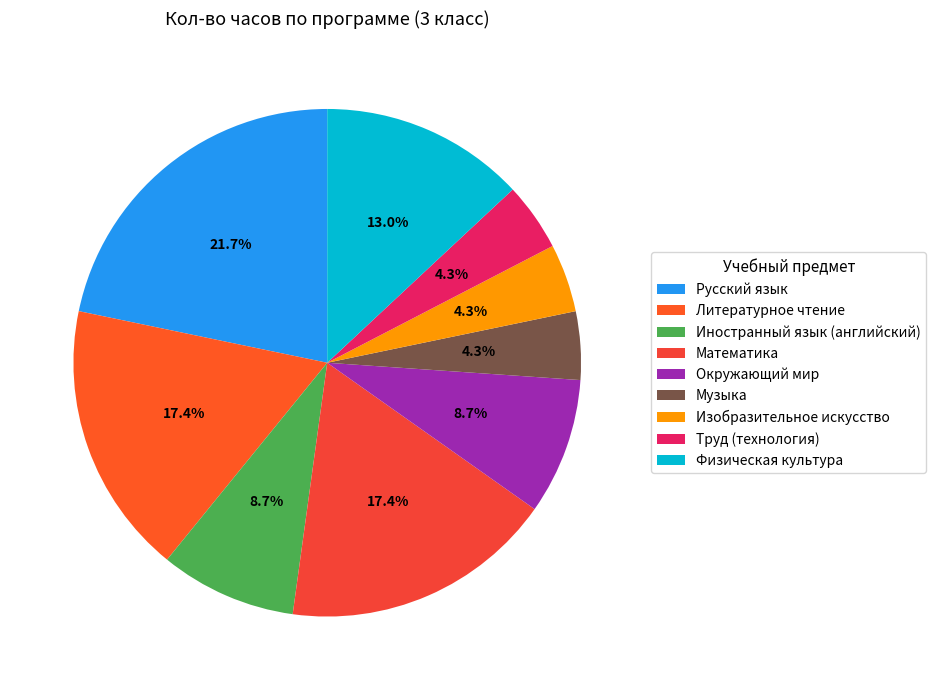

How many segments does this pie chart have?

9